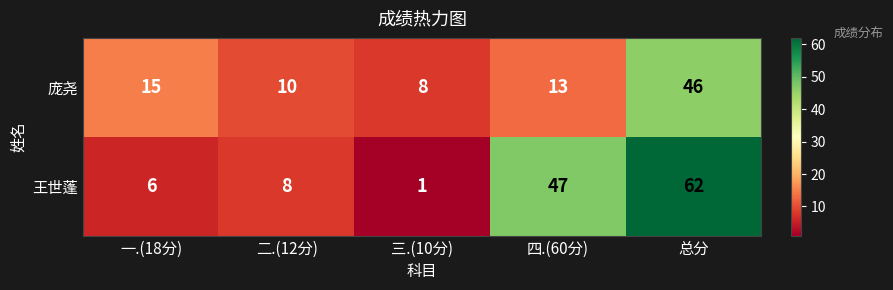

What is the difference between the highest and lowest values at 三.(10分)?

7